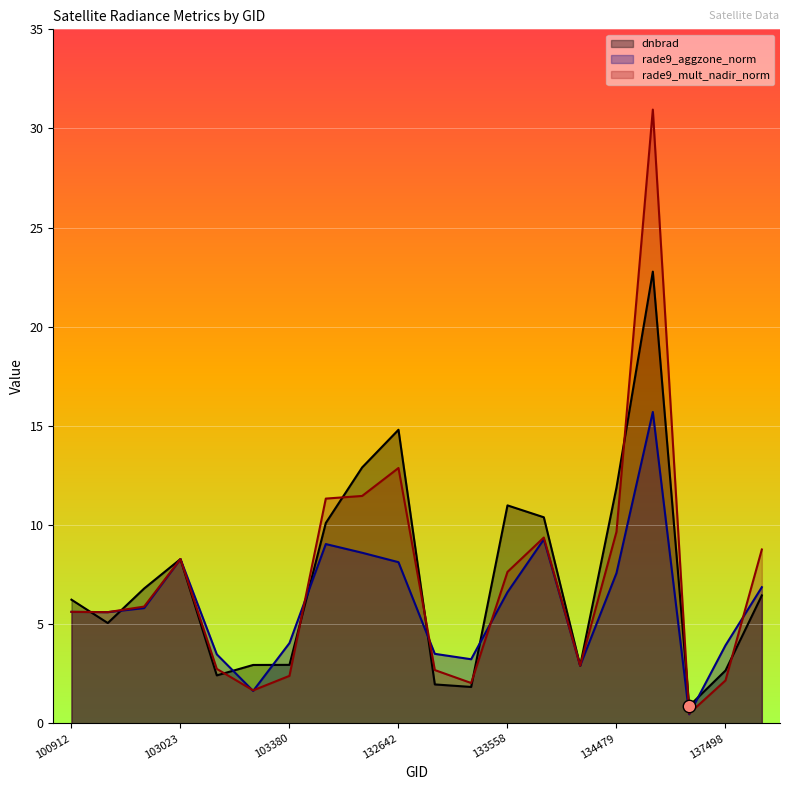

What are all the series names shown in the legend?

dnbrad, rade9_aggzone_norm, rade9_mult_nadir_norm